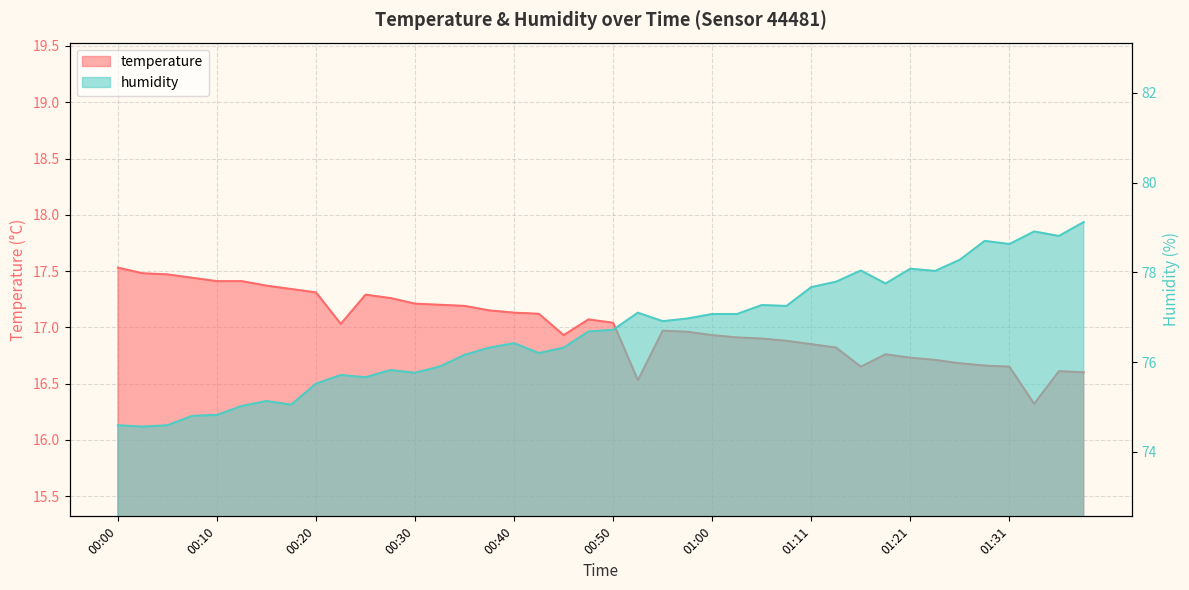

What are all the series names shown in the legend?

temperature, humidity